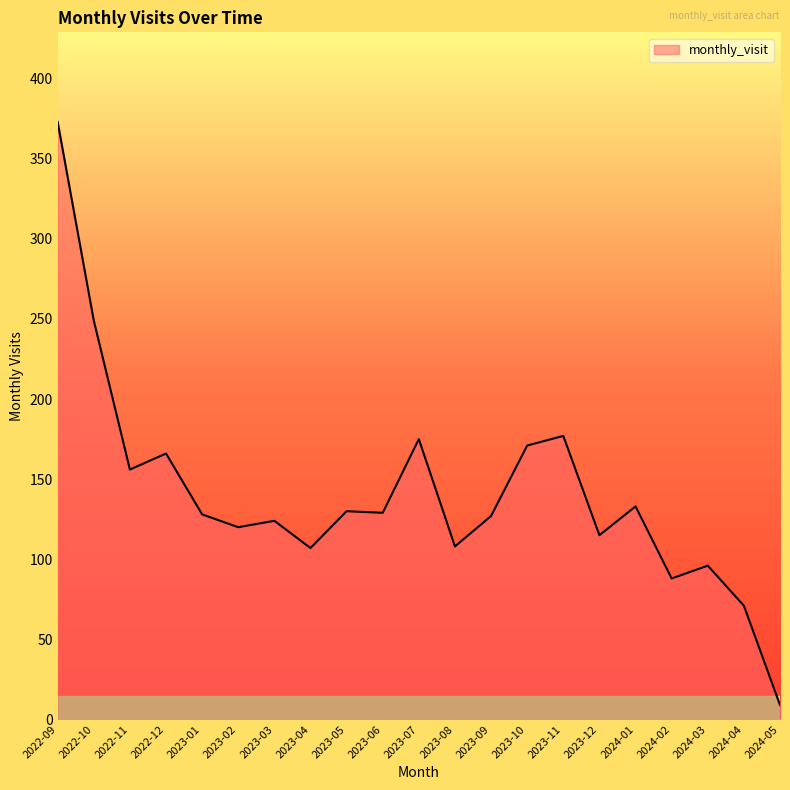

Where is the first local maximum?

2022-12